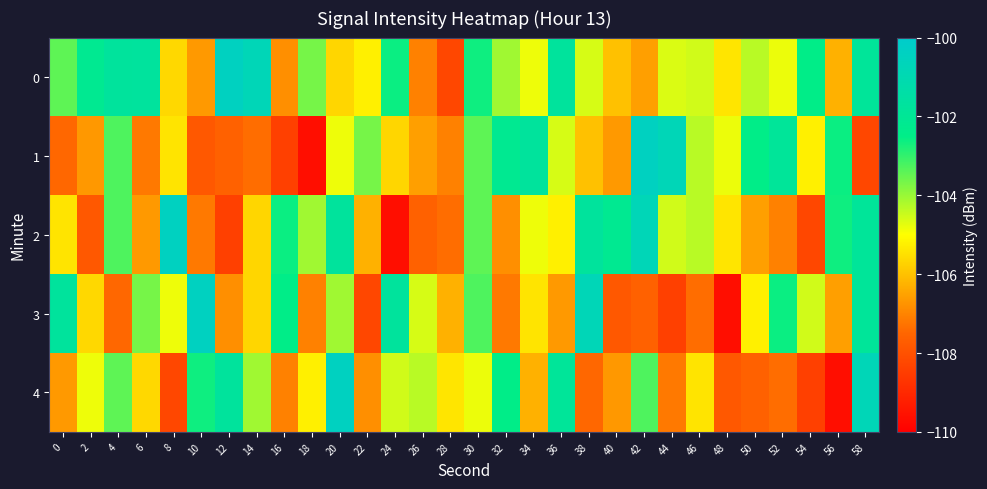

Which series has the widest spread of values?

1